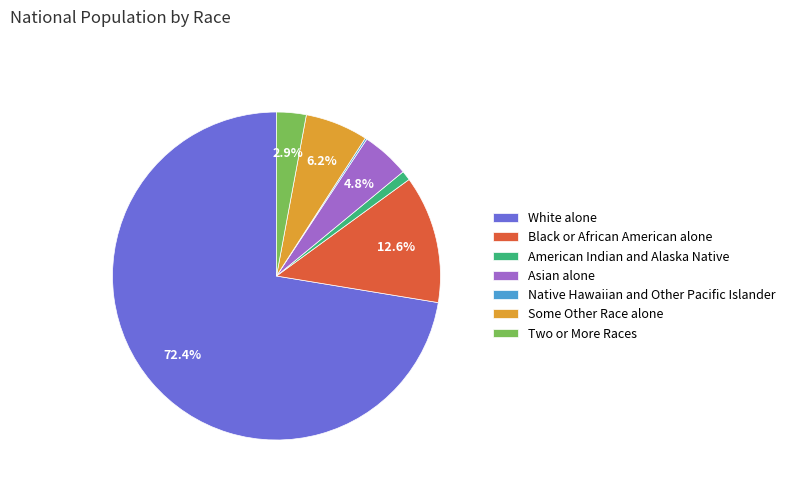

Which slice is the largest?

White alone